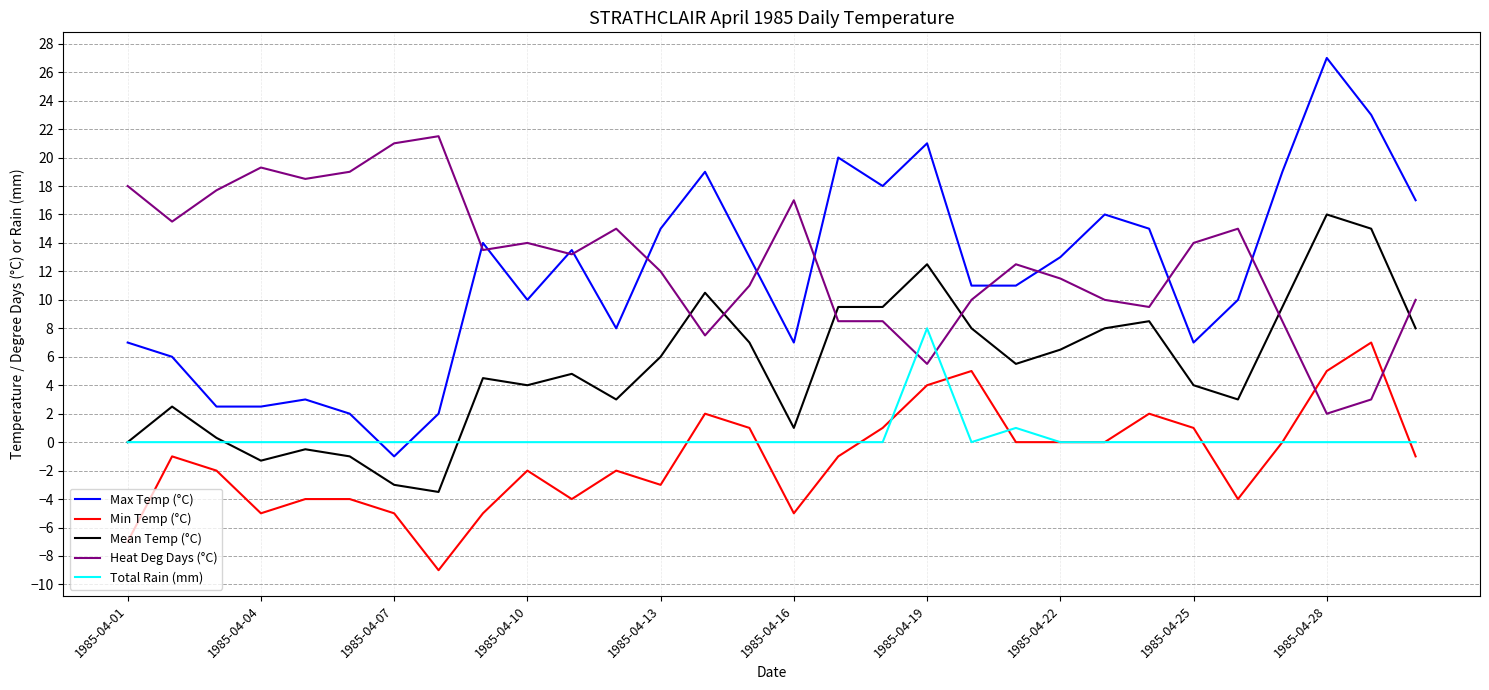

Reading right to left, list all the values displayed in this chart.

Max Temp (°C): 17.0	23.0	27.0	19.0	10.0	7.0	15.0	16.0	13.0	11.0	11.0	21.0	18.0	20.0	7.0	13.0	19.0	15.0	8.0	13.5	10.0	14.0	2.0	-1.0	2.0	3.0	2.5	2.5	6.0	7.0
Min Temp (°C): -1.0	7.0	5.0	0.0	-4.0	1.0	2.0	0.0	0.0	0.0	5.0	4.0	1.0	-1.0	-5.0	1.0	2.0	-3.0	-2.0	-4.0	-2.0	-5.0	-9.0	-5.0	-4.0	-4.0	-5.0	-2.0	-1.0	-7.0
Mean Temp (°C): 8.0	15.0	16.0	9.5	3.0	4.0	8.5	8.0	6.5	5.5	8.0	12.5	9.5	9.5	1.0	7.0	10.5	6.0	3.0	4.8	4.0	4.5	-3.5	-3.0	-1.0	-0.5	-1.3	0.3	2.5	0.0
Heat Deg Days (°C): 10.0	3.0	2.0	8.5	15.0	14.0	9.5	10.0	11.5	12.5	10.0	5.5	8.5	8.5	17.0	11.0	7.5	12.0	15.0	13.2	14.0	13.5	21.5	21.0	19.0	18.5	19.3	17.7	15.5	18.0
Total Rain (mm): 0.0	0.0	0.0	0.0	0.0	0.0	0.0	0.0	0.0	1.0	0.0	8.0	0.0	0.0	0.0	0.0	0.0	0.0	0.0	0.0	0.0	0.0	0.0	0.0	0.0	0.0	0.0	0.0	0.0	0.0